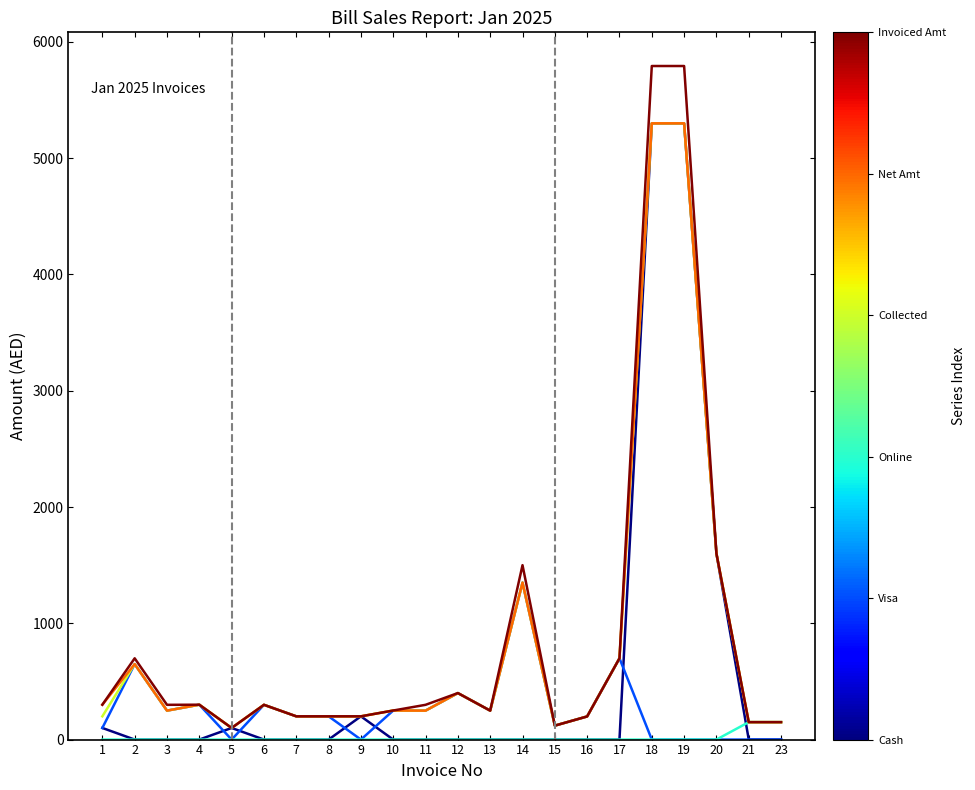

What is the maximum value shown in the chart?

5793